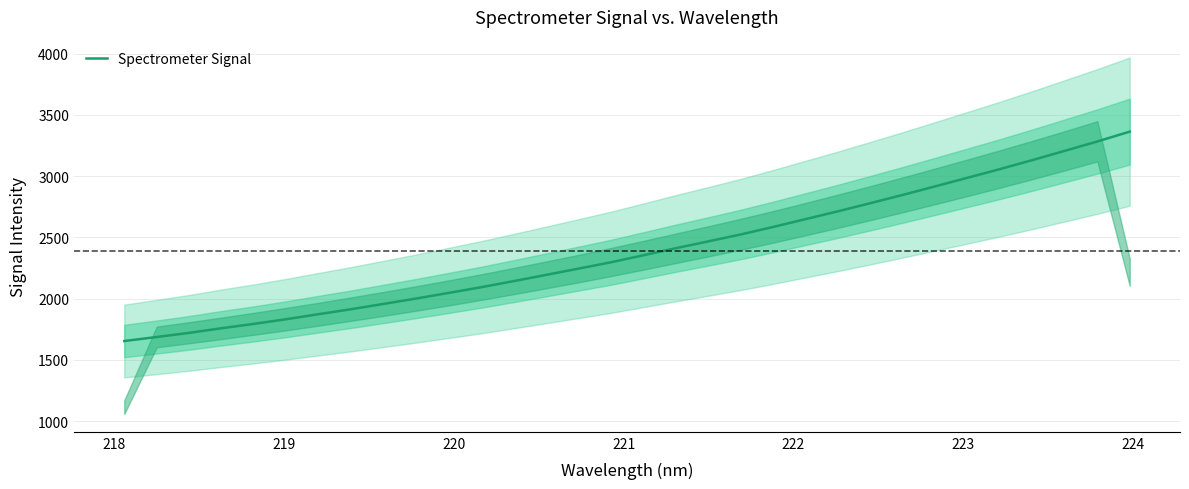

What is the lowest value of the Spectrometer Signal series?

1653.2